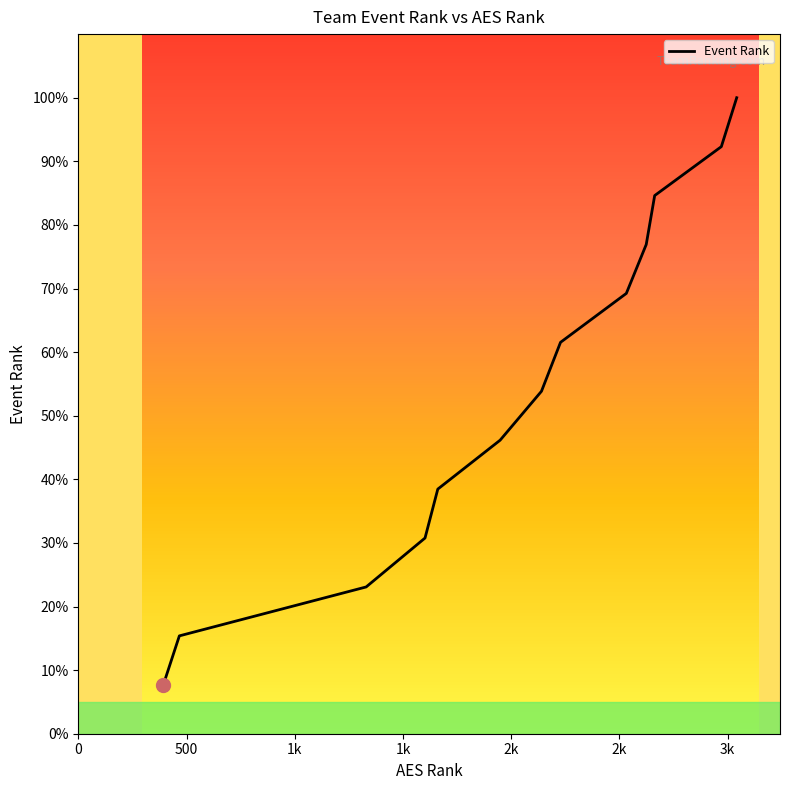

Reading left to right, what are all the values shown in this chart?

7.7	15.4	23.1	30.8	38.5	46.2	53.8	61.5	69.2	76.9	84.6	92.3	100.0